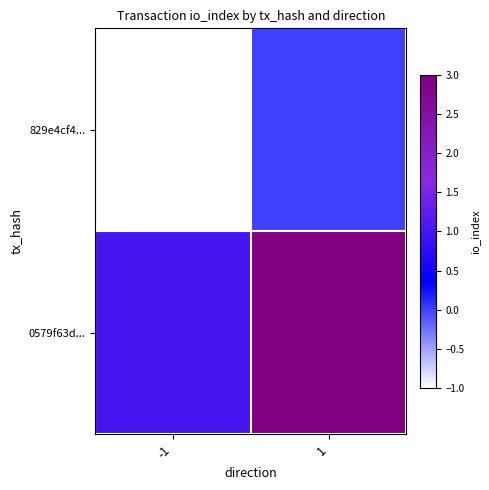

Which series has the largest total across all categories?

0579f63d...